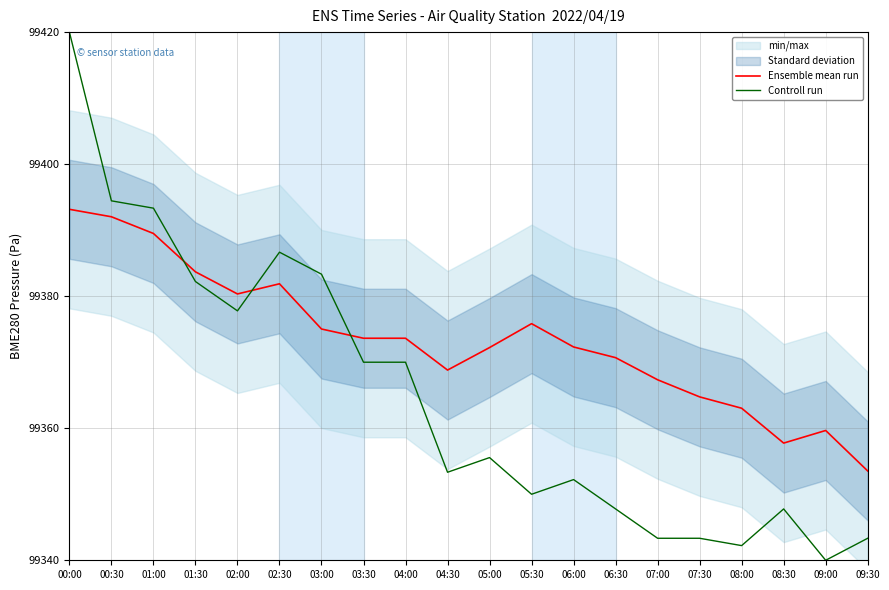

What are all the series names shown in the legend?

Ensemble mean run, Controll run